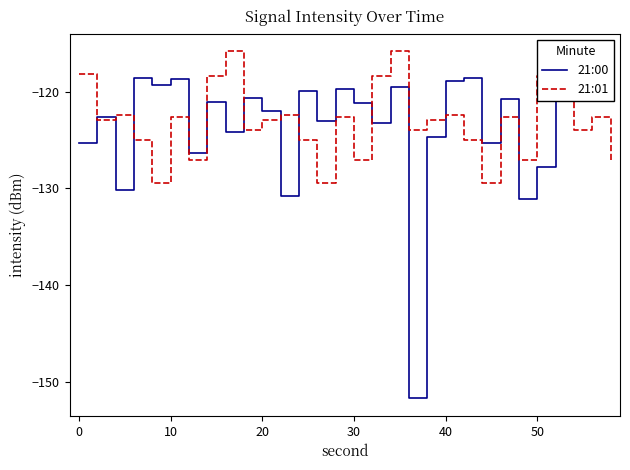

How many times do 21:01 and 21:00 cross each other?

11